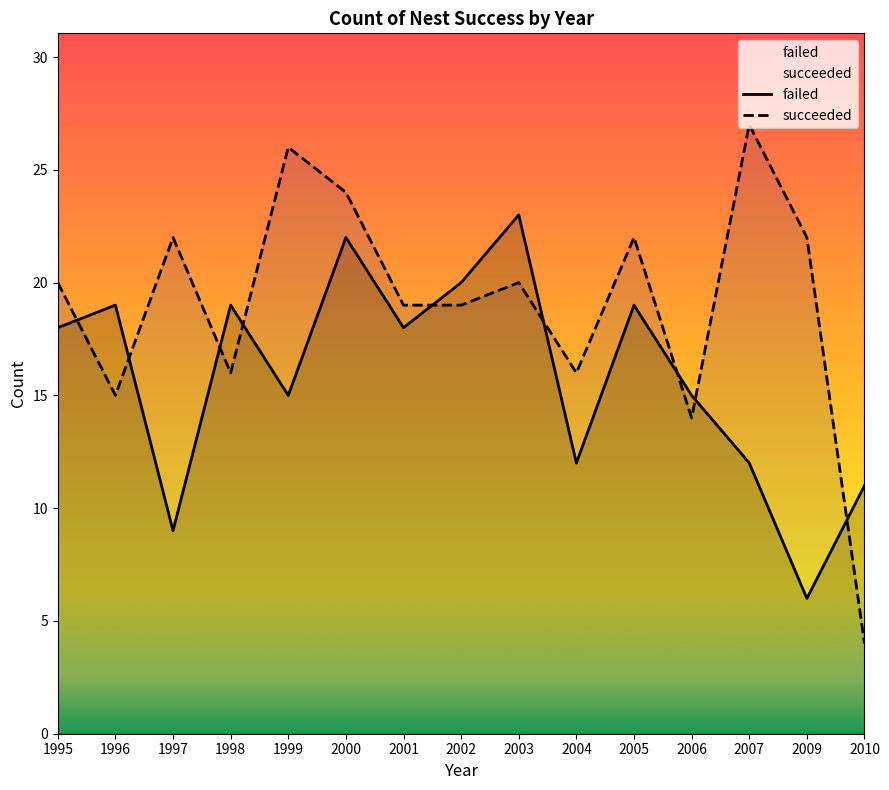

Reading right to left, list all the values displayed in this chart.

failed: 2010=11	2009=6	2007=12	2006=15	2005=19	2004=12	2003=23	2002=20	2001=18	2000=22	1999=15	1998=19	1997=9	1996=19	1995=18
succeeded: 2010=4	2009=22	2007=27	2006=14	2005=22	2004=16	2003=20	2002=19	2001=19	2000=24	1999=26	1998=16	1997=22	1996=15	1995=20